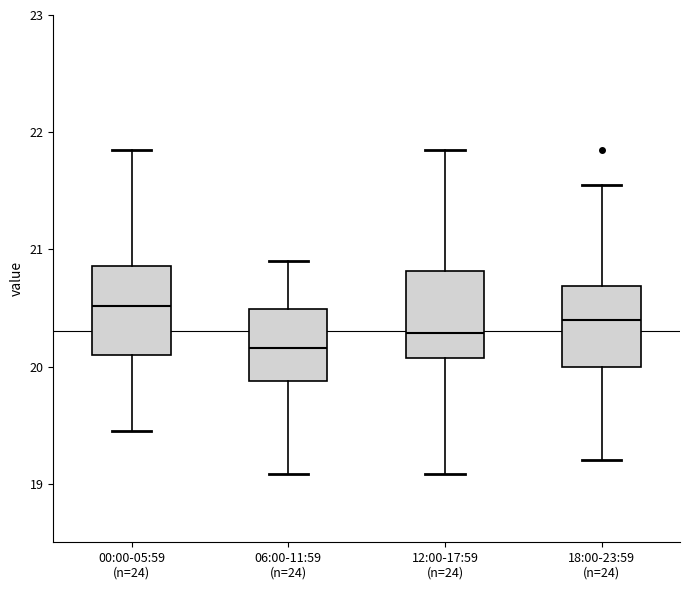

Reading left to right, transcribe this box plot: for each box, give where its median line is, the range the box spans, and where its two whiskers end, as read against the y-axis. The values are not printed on the chart, so give them approximately, as read against the axis.

00:00-05:59 (n=24): median 20.5, box 20.1 to 20.9, whiskers 19.5 to 21.9
06:00-11:59 (n=24): median 20.2, box 19.9 to 20.5, whiskers 19.1 to 20.9
12:00-17:59 (n=24): median 20.3, box 20.1 to 20.8, whiskers 19.1 to 21.9
18:00-23:59 (n=24): median 20.4, box 20.0 to 20.7, whiskers 19.2 to 21.6